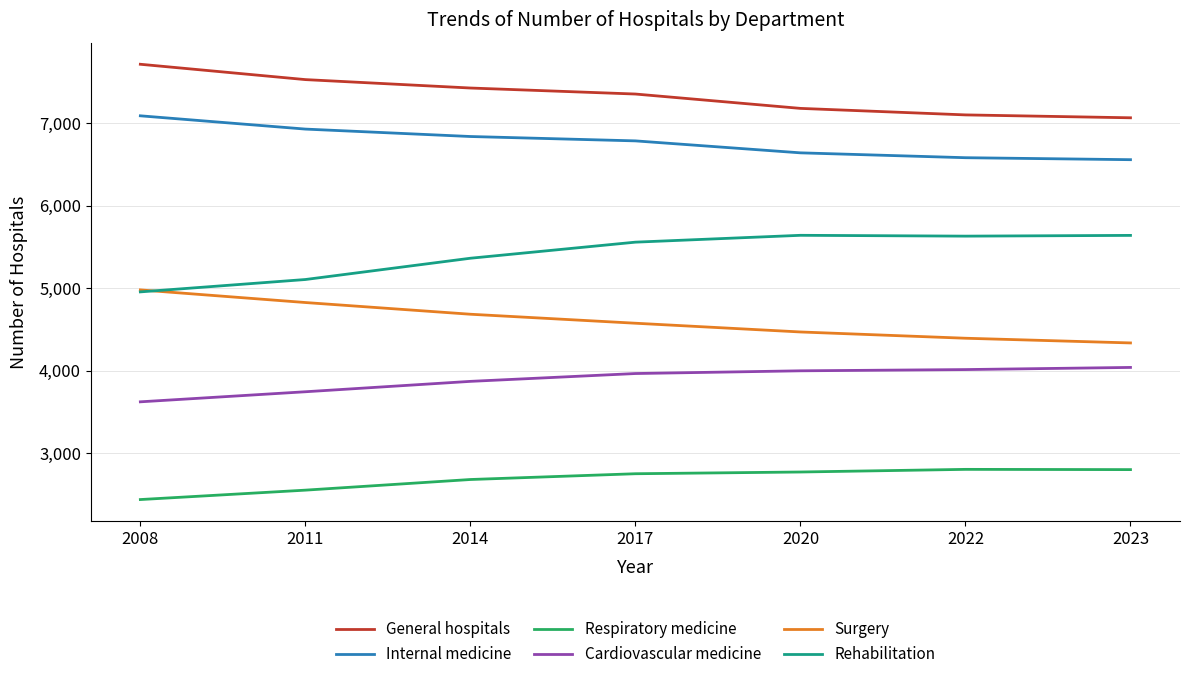

Where does the Internal medicine series first go above 6785?

2008